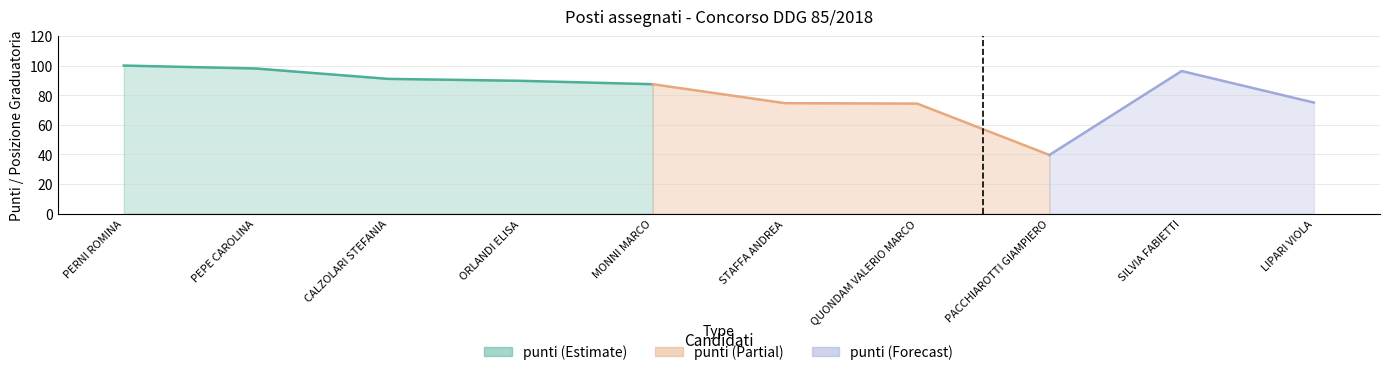

True or false: punti and pos. Grad. intersect in this chart.

False